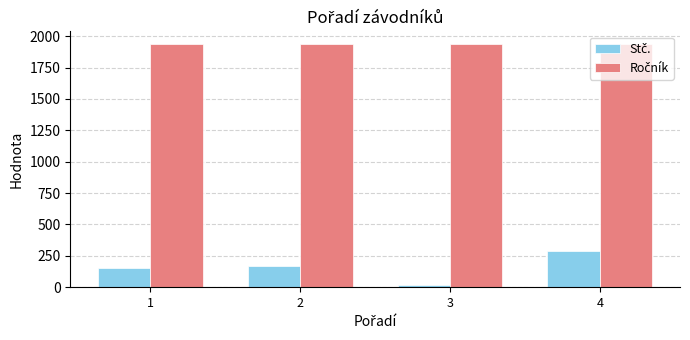

At which category is the sum across all series the highest?

4